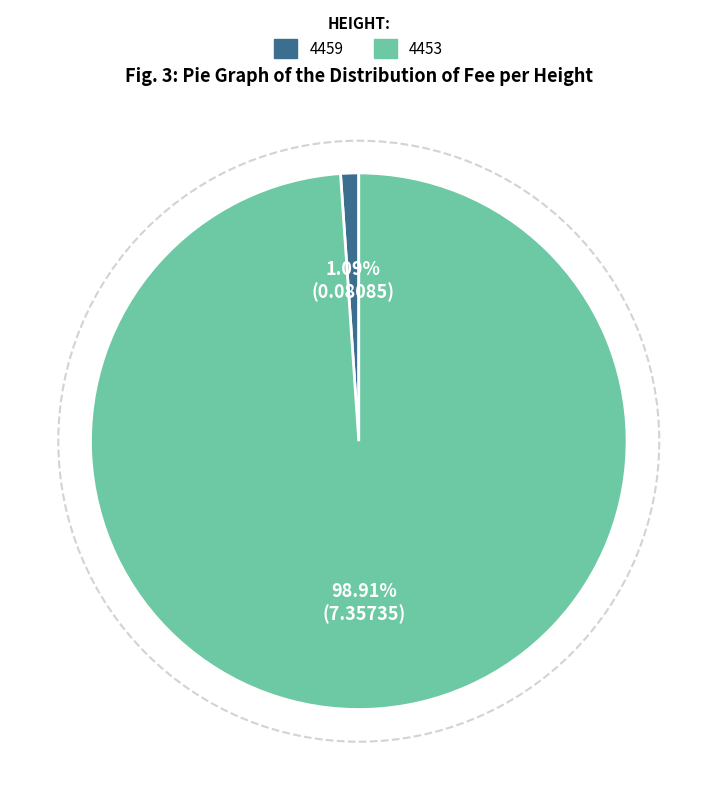

To the nearest percent, what is the combined percentage of 4459 and 4453?

100%